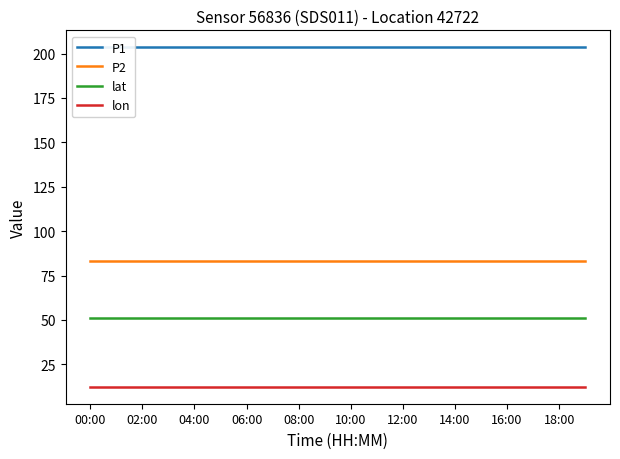

Does the chart display data point markers on the line(s)?

No